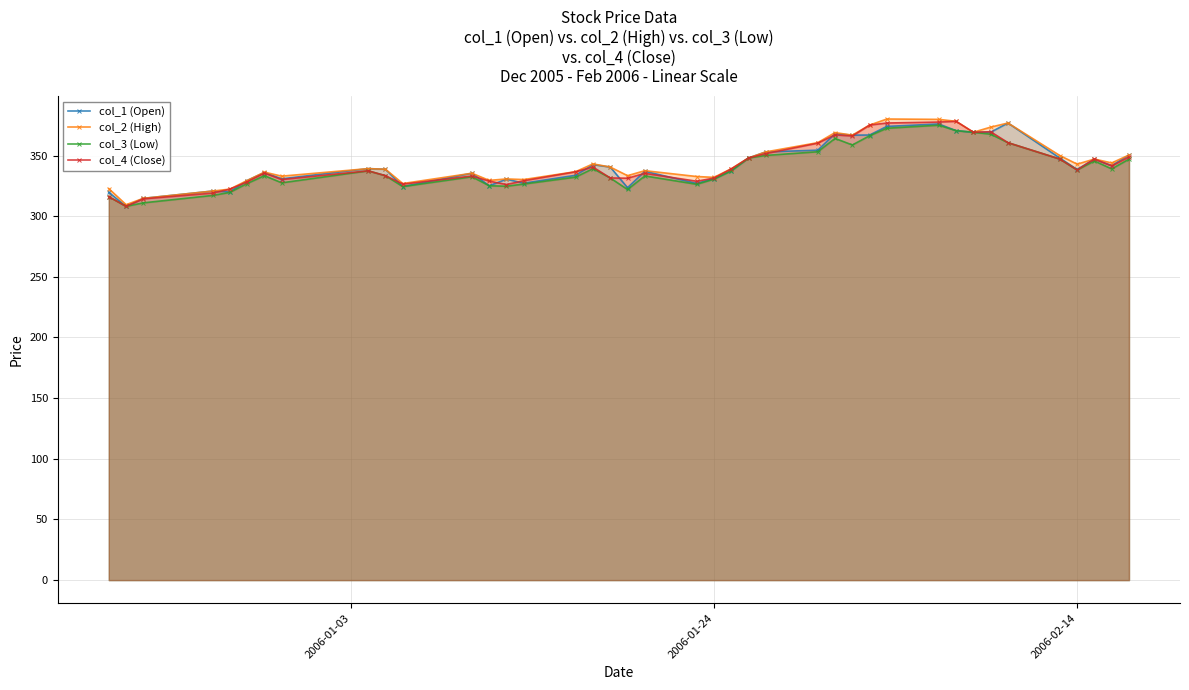

Which series has the largest total across all categories?

col_2 (High)